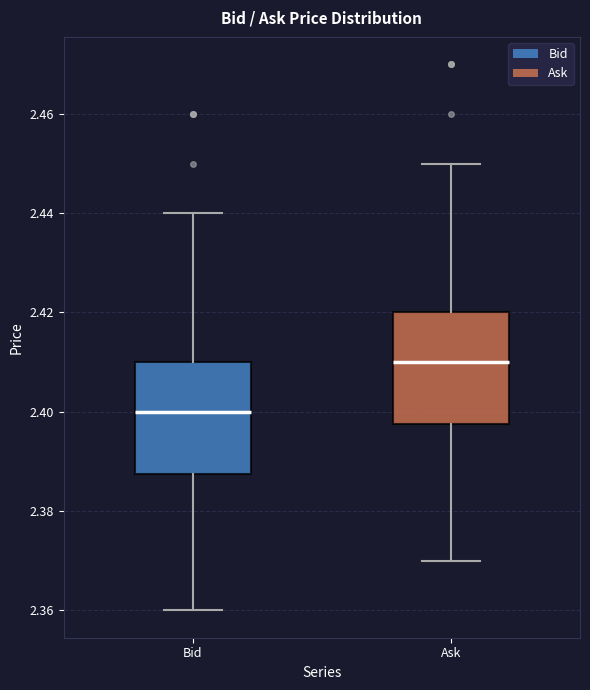

Reading left to right, read every box against the y-axis: the position of its median line, the range the box covers, and the ends of its whiskers. The values are not printed on the chart, so give them approximately, as read against the axis.

Bid: median 2.400, box 2.388 to 2.410, whiskers 2.360 to 2.440
Ask: median 2.410, box 2.398 to 2.420, whiskers 2.370 to 2.450